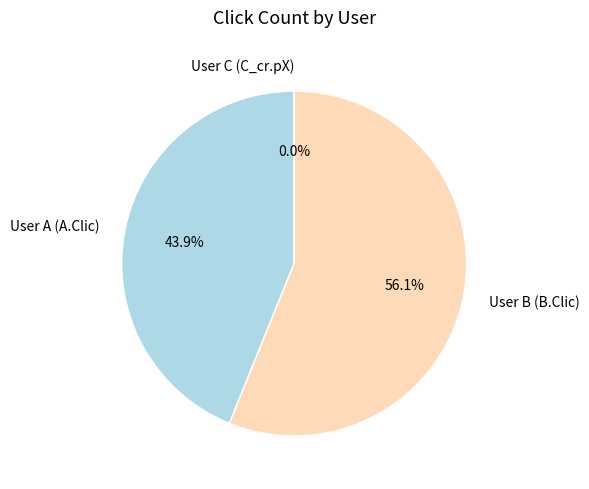

To the nearest percent, what percentage of the pie is User B (B.Clic)?

56%